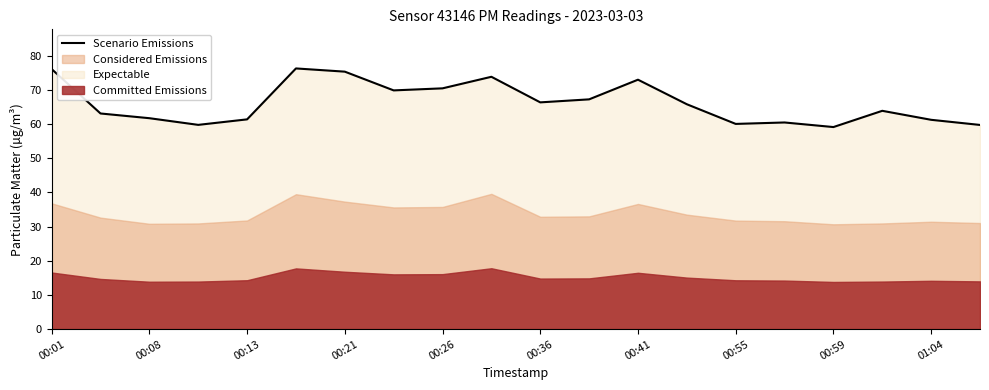

How many data points are less than 65?

10